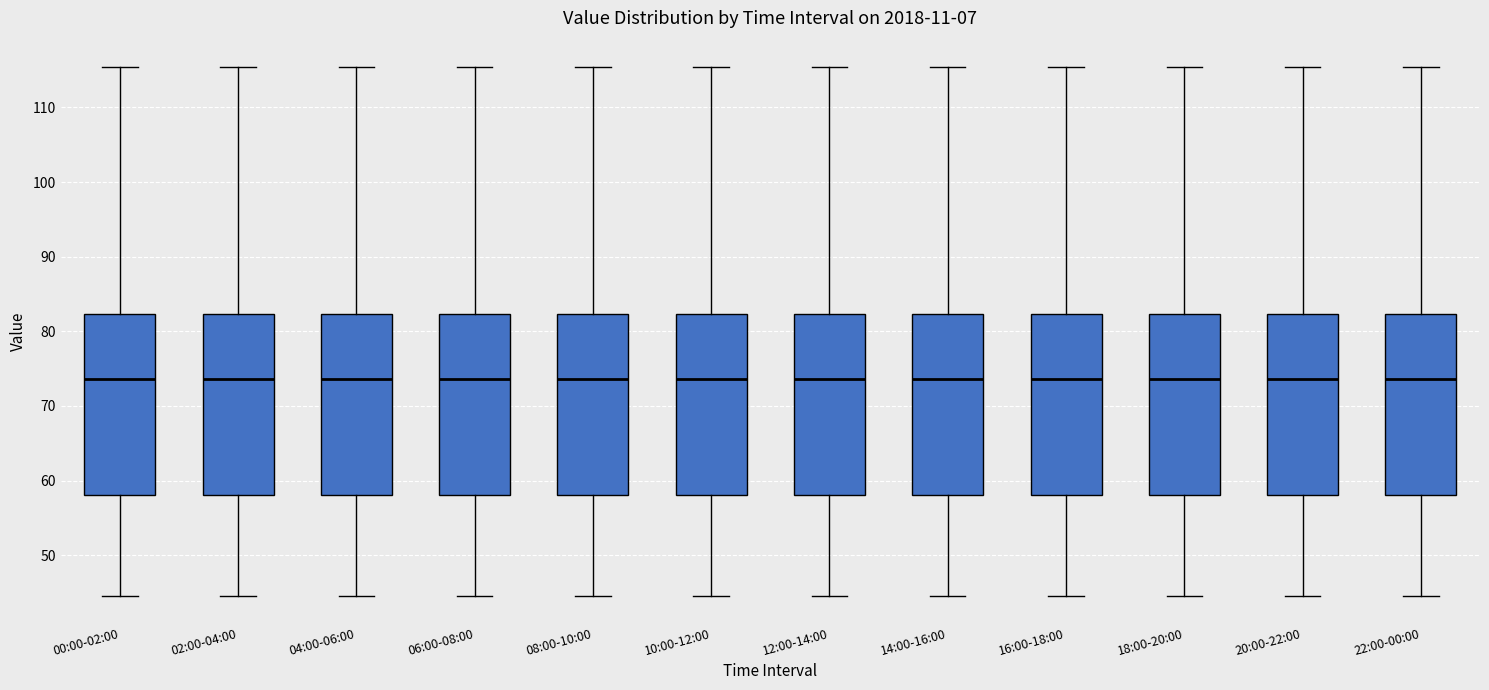

Reading left to right, read every box against the y-axis: the position of its median line, the range the box covers, and the ends of its whiskers. The values are not printed on the chart, so give them approximately, as read against the axis.

00:00-02:00: median 74, box 58 to 82, whiskers 45 to 115
02:00-04:00: median 74, box 58 to 82, whiskers 45 to 115
04:00-06:00: median 74, box 58 to 82, whiskers 45 to 115
06:00-08:00: median 74, box 58 to 82, whiskers 45 to 115
08:00-10:00: median 74, box 58 to 82, whiskers 45 to 115
10:00-12:00: median 74, box 58 to 82, whiskers 45 to 115
12:00-14:00: median 74, box 58 to 82, whiskers 45 to 115
14:00-16:00: median 74, box 58 to 82, whiskers 45 to 115
16:00-18:00: median 74, box 58 to 82, whiskers 45 to 115
18:00-20:00: median 74, box 58 to 82, whiskers 45 to 115
20:00-22:00: median 74, box 58 to 82, whiskers 45 to 115
22:00-00:00: median 74, box 58 to 82, whiskers 45 to 115